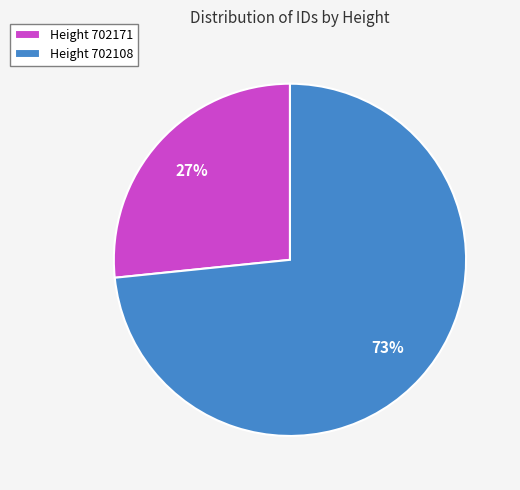

To the nearest percent, what is the average slice percentage?

50%